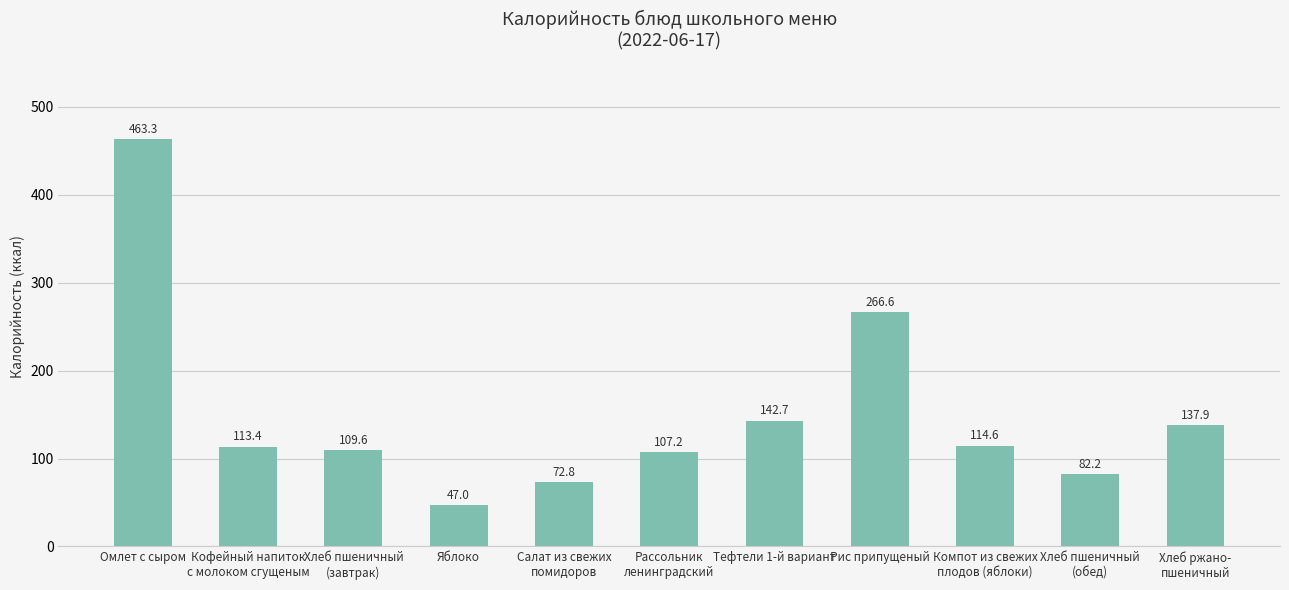

What is the label of the 6th bar from the left?

Рассольник
ленинградский